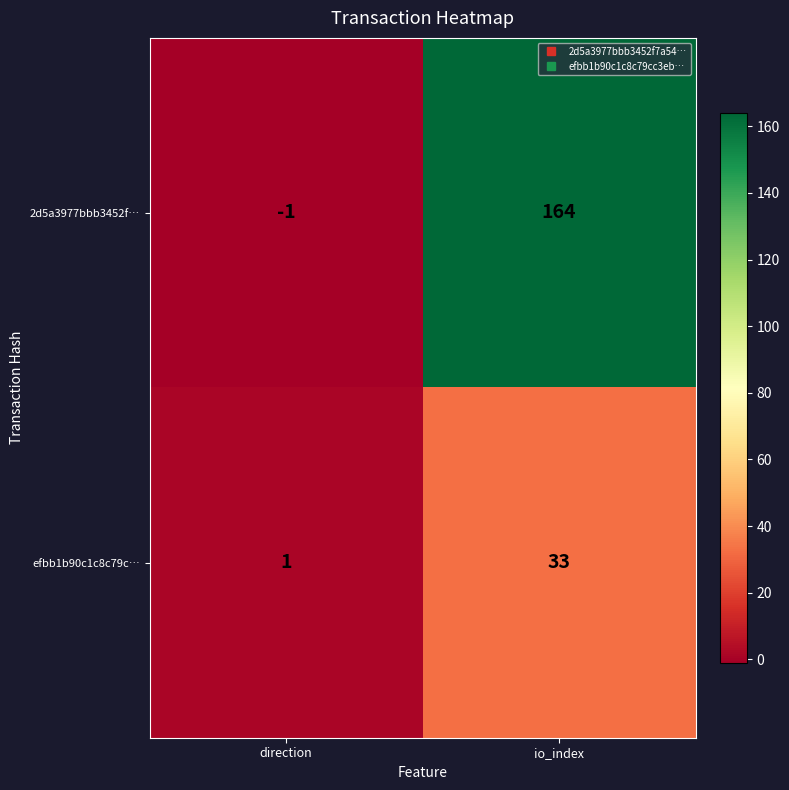

Rank the series at io_index from lowest to highest value.

efbb1b90c1c8c79c…, 2d5a3977bbb3452f…